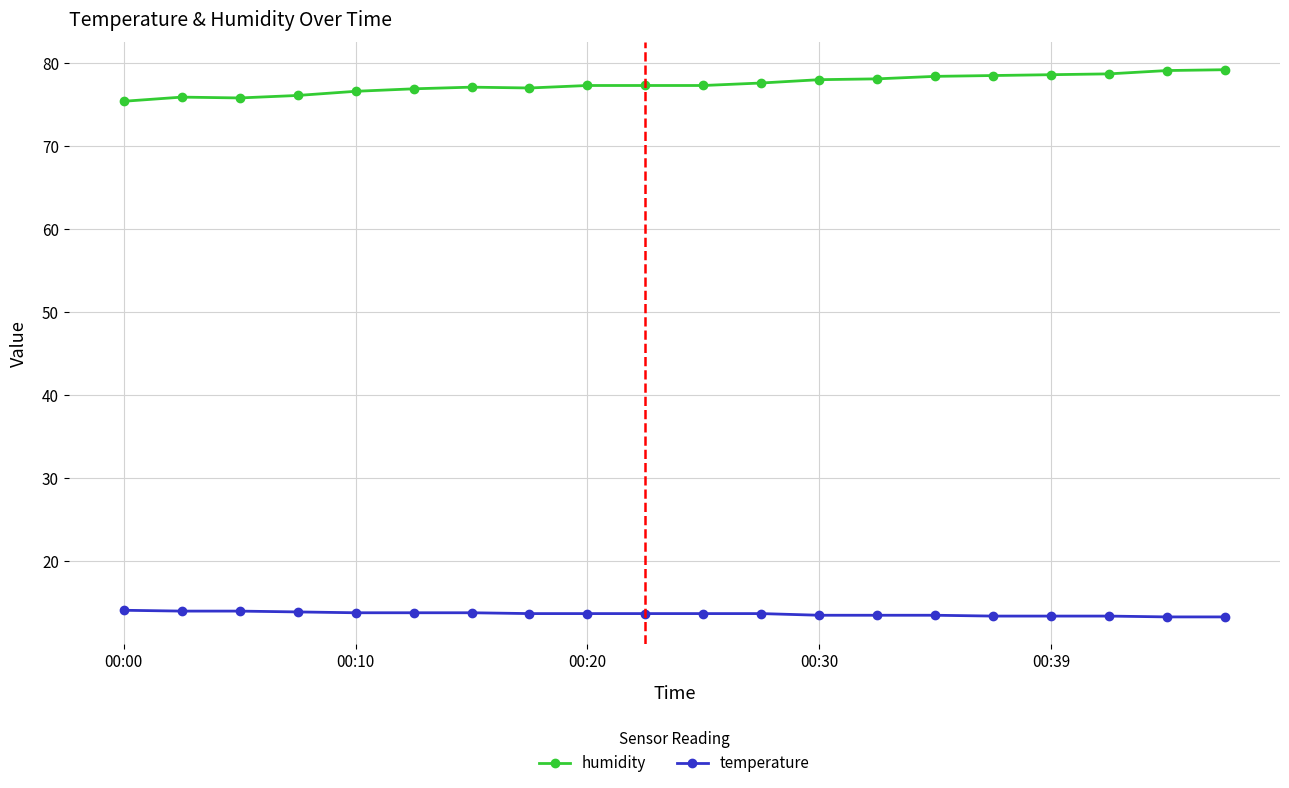

Which series has the largest total across all categories?

humidity